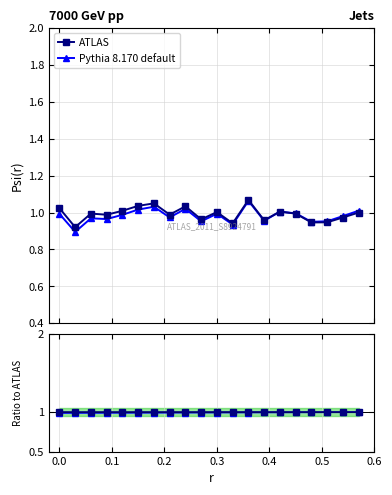

Does the chart have visible grid lines?

Yes